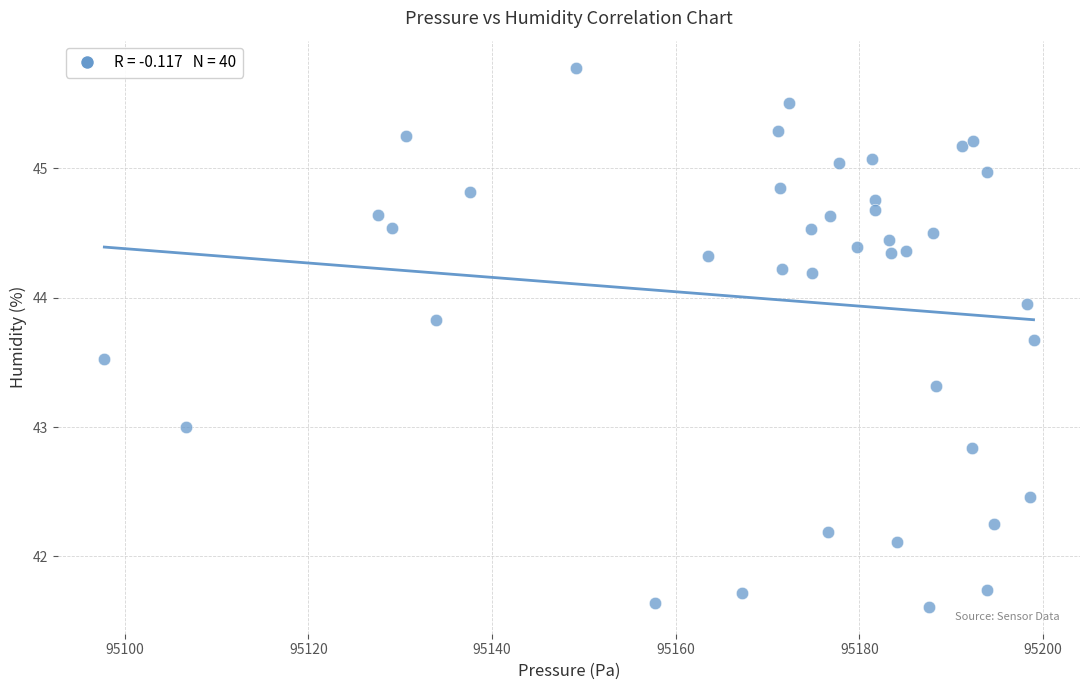

What is the range of X values (max minus min)?

101.2